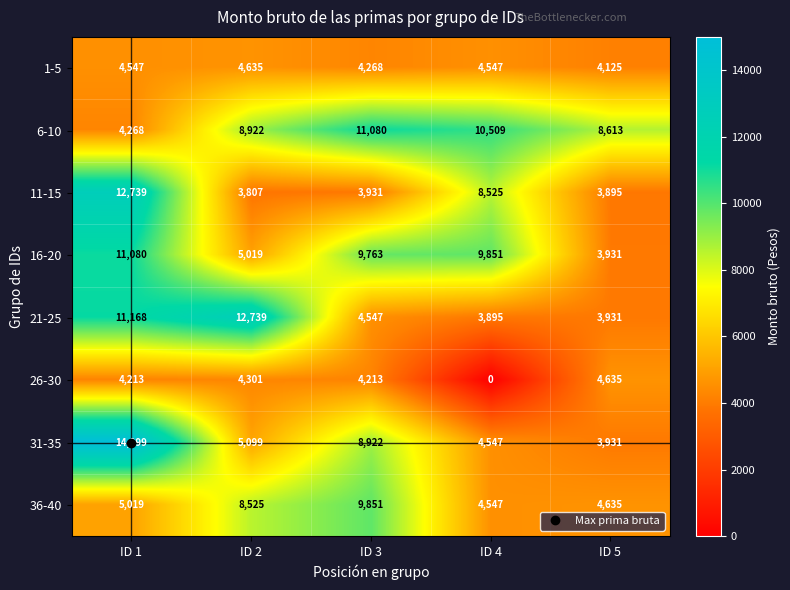

What is the difference between the 6-10 values at ID 5 and ID 4?

1896